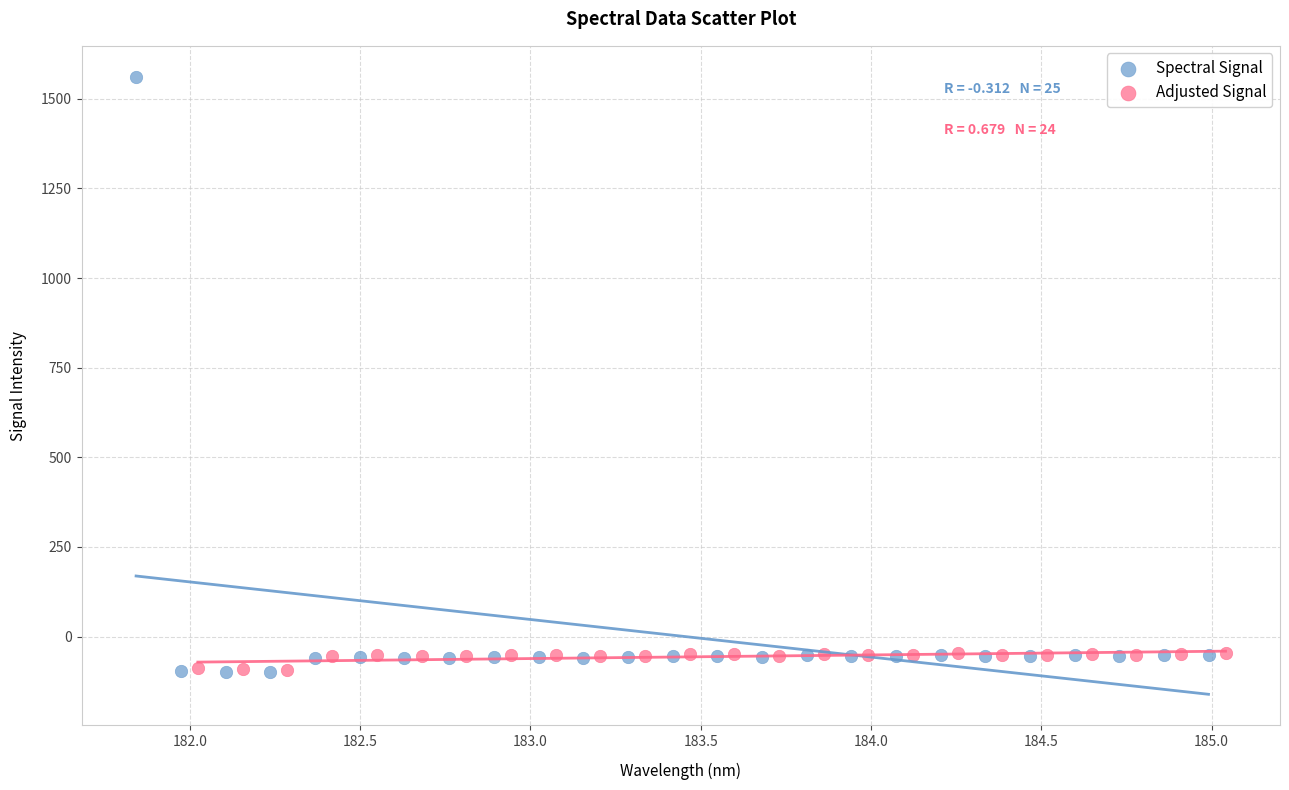

Which series reaches the maximum Y coordinate?

Spectral Signal